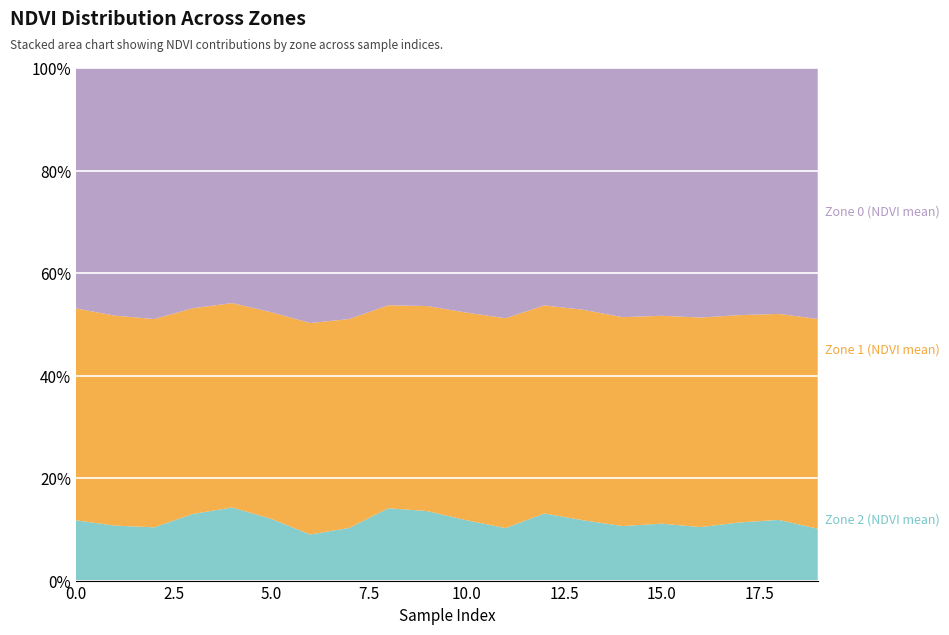

Reading left to right, extract all data points from this chart.

Zone 0 (NDVI mean): 0.7	0.7	0.8	0.7	0.7	0.8	0.8	0.8	0.7	0.7	0.8	0.8	0.7	0.7	0.8	0.8	0.8	0.8	0.8	0.8
Zone 1 (NDVI mean): 0.6	0.6	0.7	0.6	0.6	0.6	0.7	0.7	0.6	0.6	0.6	0.7	0.6	0.6	0.7	0.6	0.7	0.6	0.6	0.7
Zone 2 (NDVI mean): 0.2	0.2	0.2	0.2	0.2	0.2	0.1	0.2	0.2	0.2	0.2	0.2	0.2	0.2	0.2	0.2	0.2	0.2	0.2	0.2